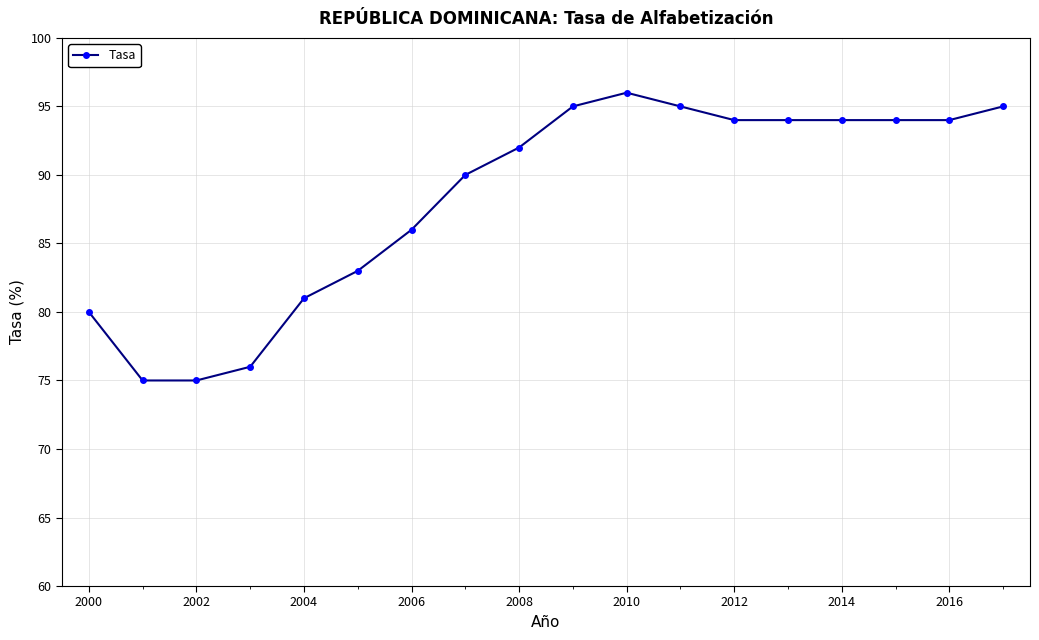

What is the average value?

88